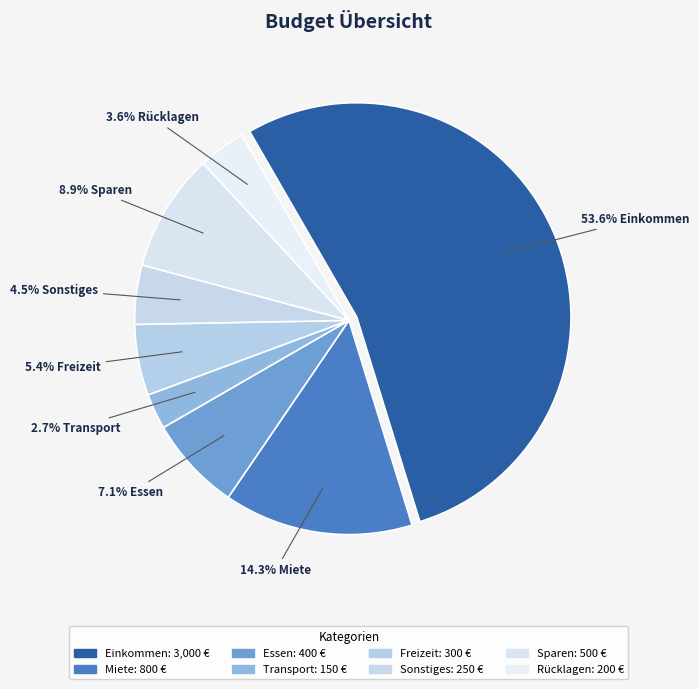

What percentage is the Essen slice, to the nearest percent?

7%